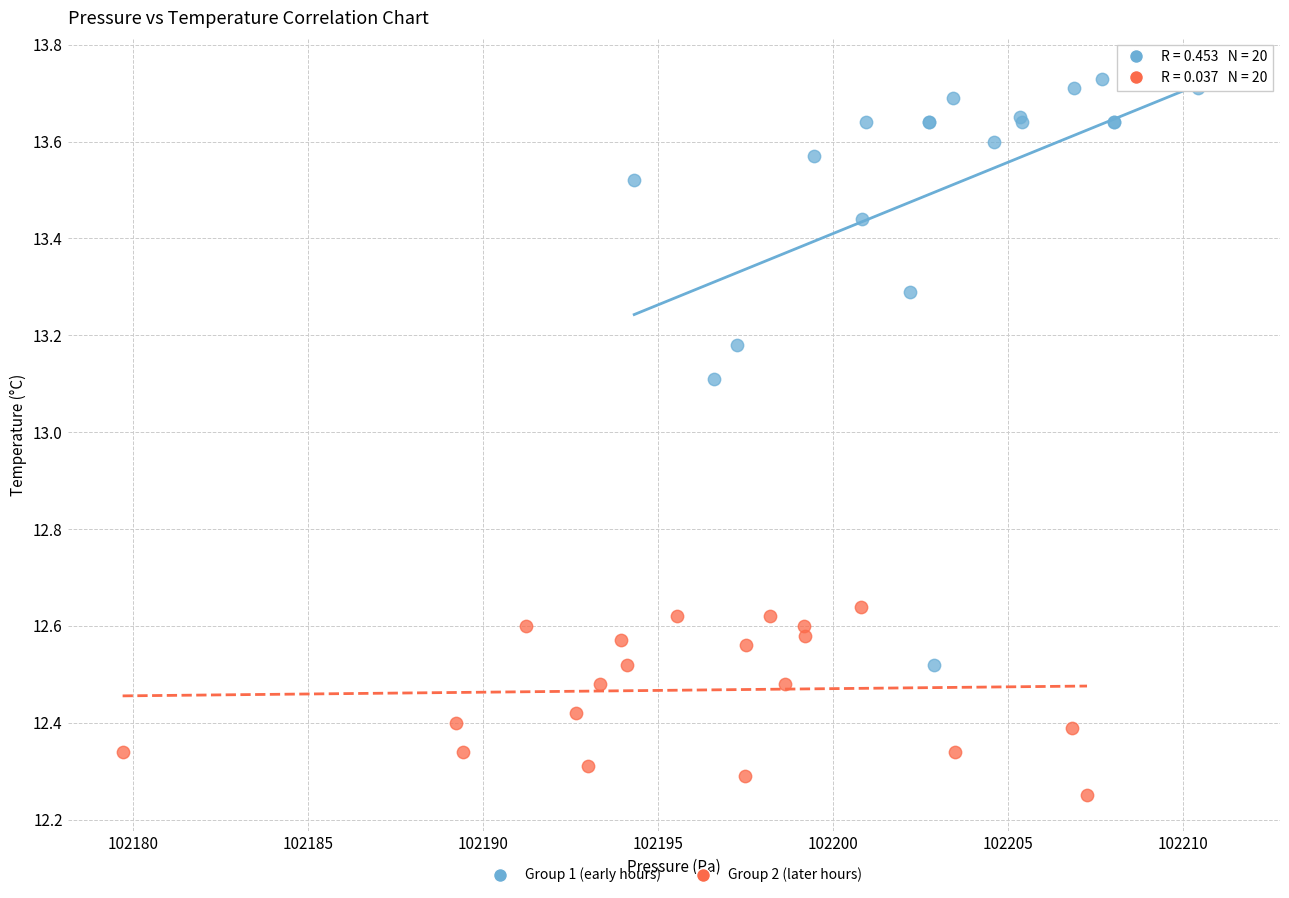

Which series reaches the minimum Y coordinate?

Group 2 (later hours)